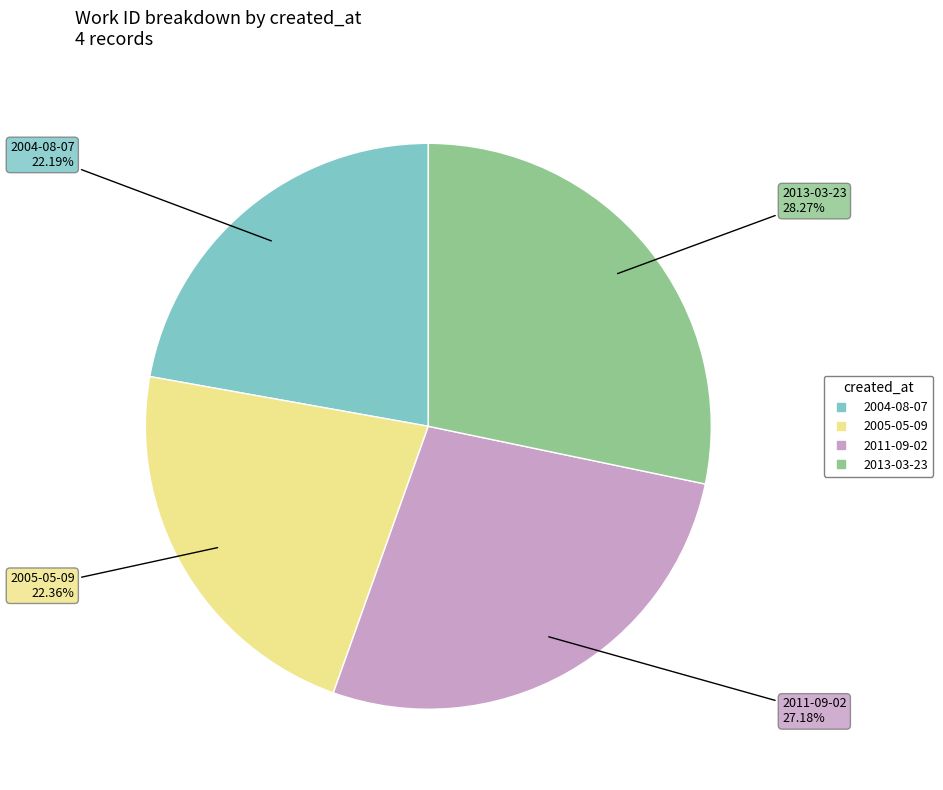

What is the largest slice in the pie chart?

2013-03-23